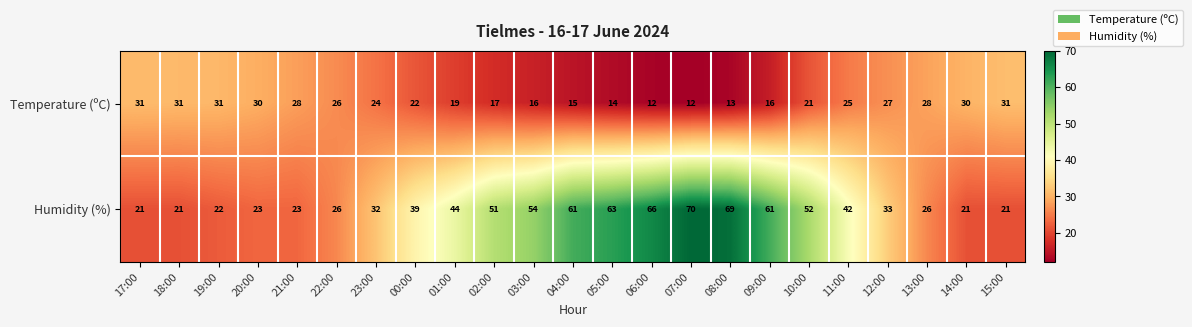

Rank the series by their maximum value, from highest to lowest.

Humidity (%), Temperature (ºC)